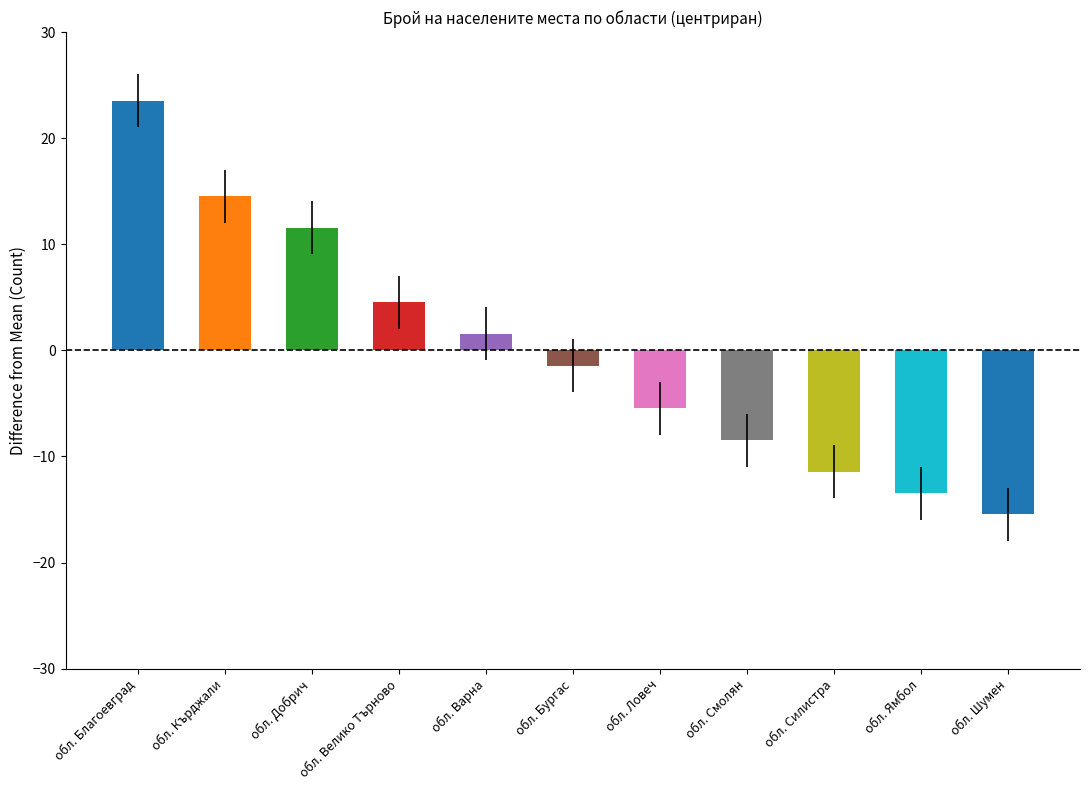

How many data points does each series have?

11